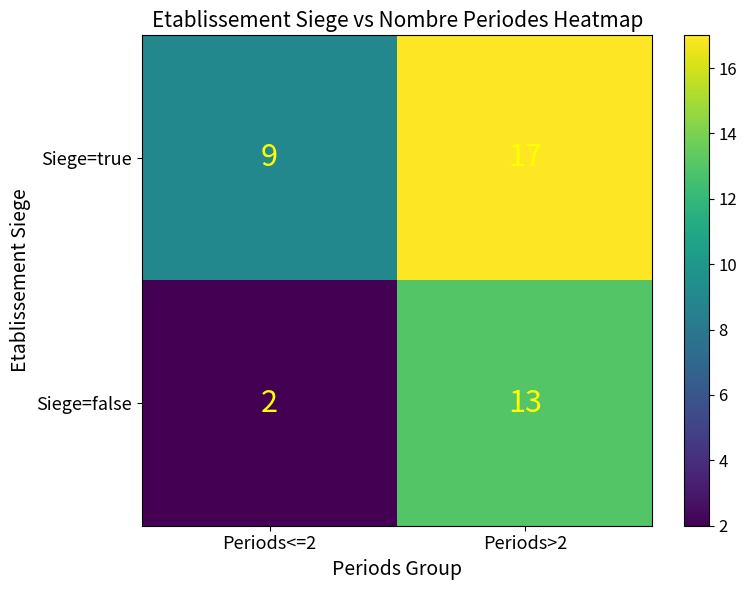

The value of Siege=false at Periods>2 is 13. True or false?

True